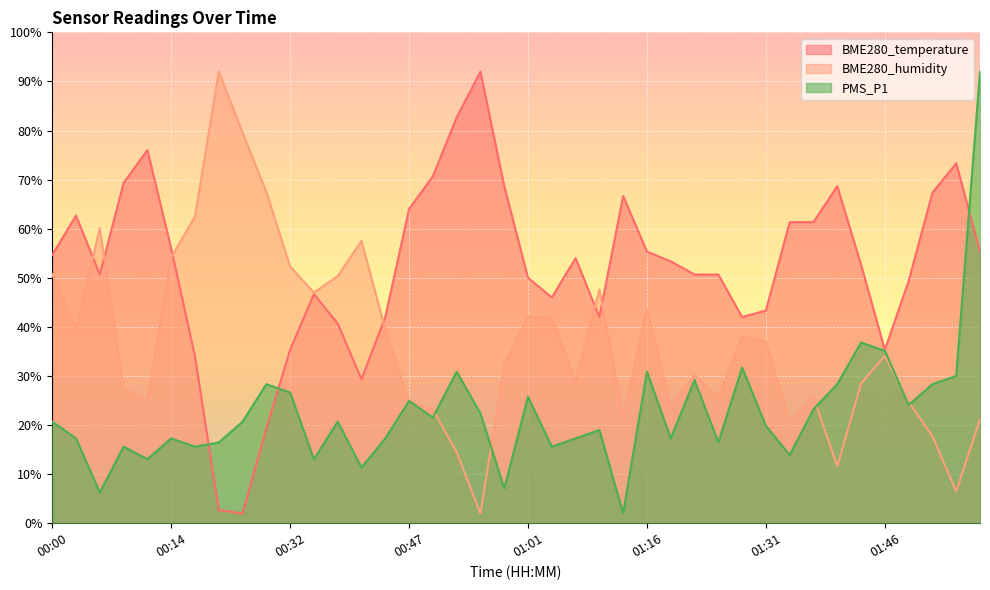

What is the sum of all BME280_humidity values?

1473.0